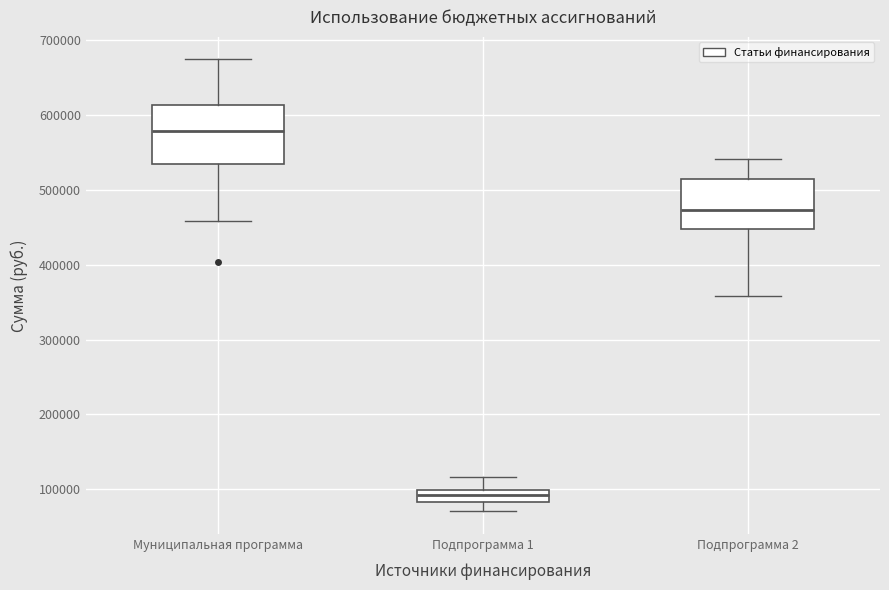

Reading left to right, read every box against the y-axis: the position of its median line, the range the box covers, and the ends of its whiskers. The values are not printed on the chart, so give them approximately, as read against the axis.

Муниципальная программа: median 580000, box 540000 to 610000, whiskers 460000 to 670000
Подпрограмма 1: median 90000, box 80000 to 100000, whiskers 70000 to 120000
Подпрограмма 2: median 470000, box 450000 to 510000, whiskers 360000 to 540000